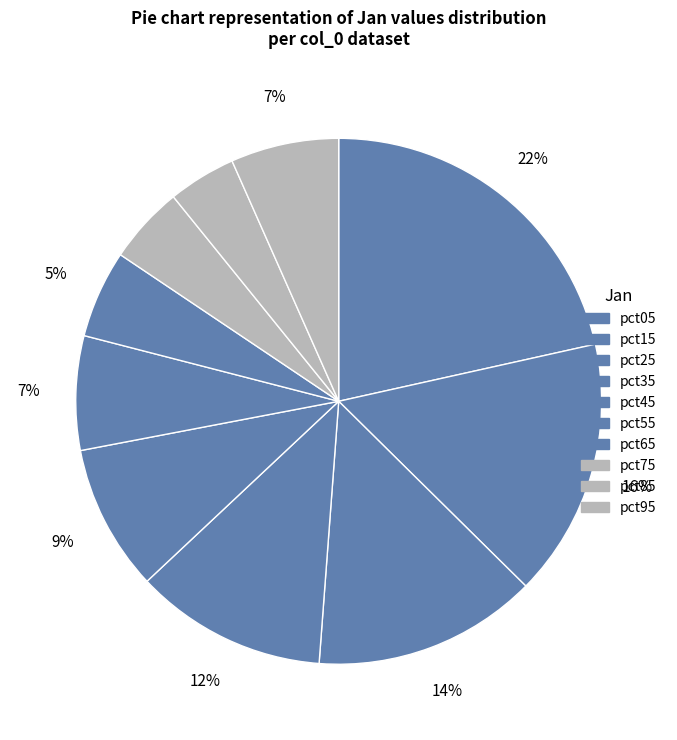

How many slices are in this pie chart?

10